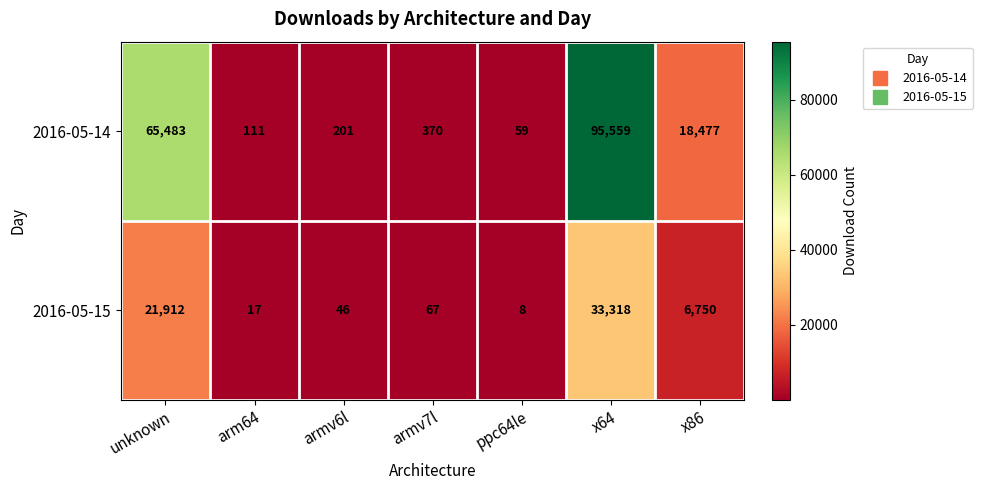

Is it true that 2016-05-14 equals 370 at armv7l?

True